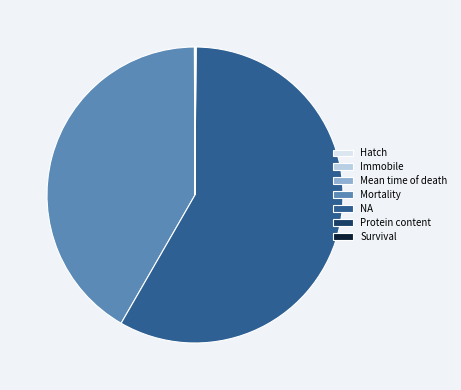

Which category has the biggest portion of the pie?

NA